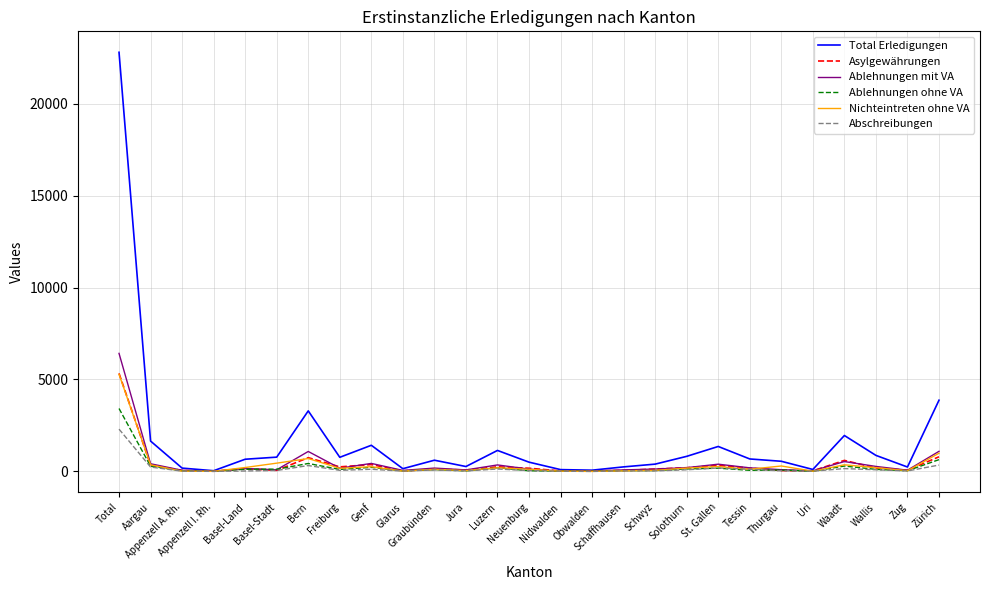

What is the maximum value for Nichteintreten ohne VA?

5282